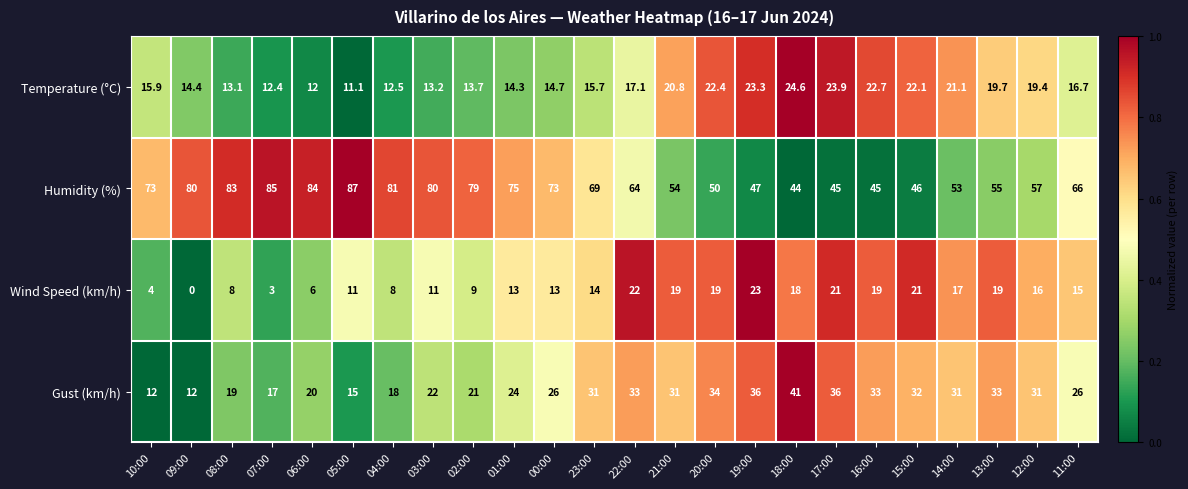

Which series has the largest range (max minus min)?

Humidity (%)